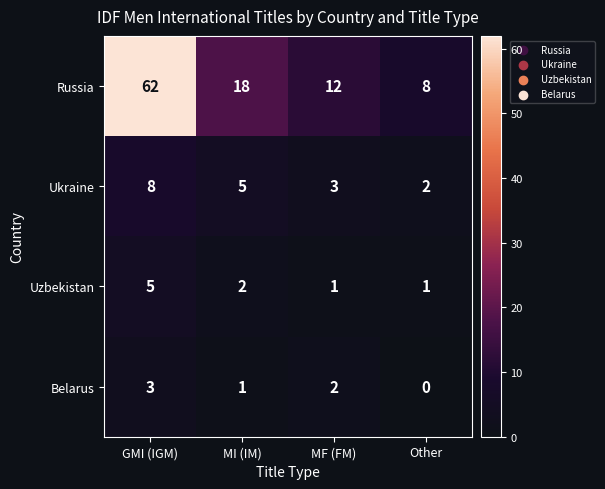

What is the average value of the Russia series?

25